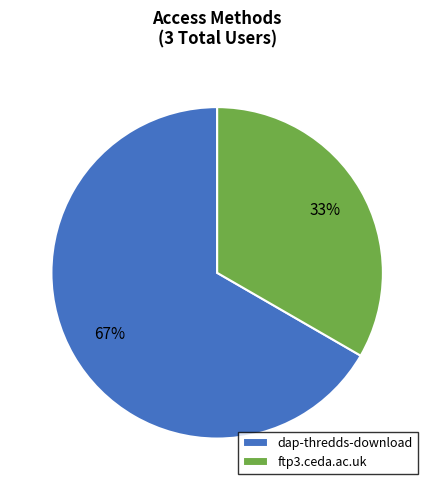

Which category has the biggest portion of the pie?

dap-thredds-download